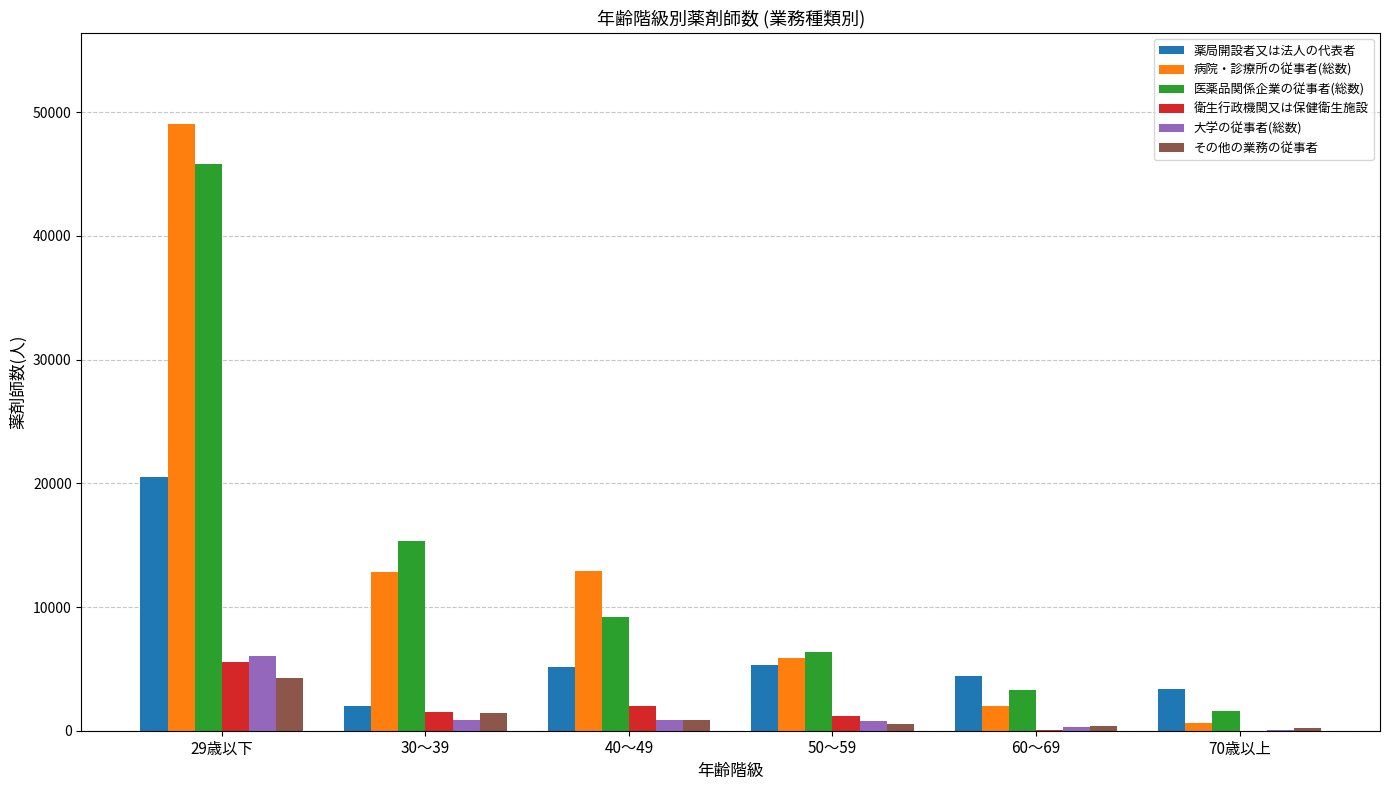

What value does the その他の業務の従事者 series have at 29歳以下?

4255